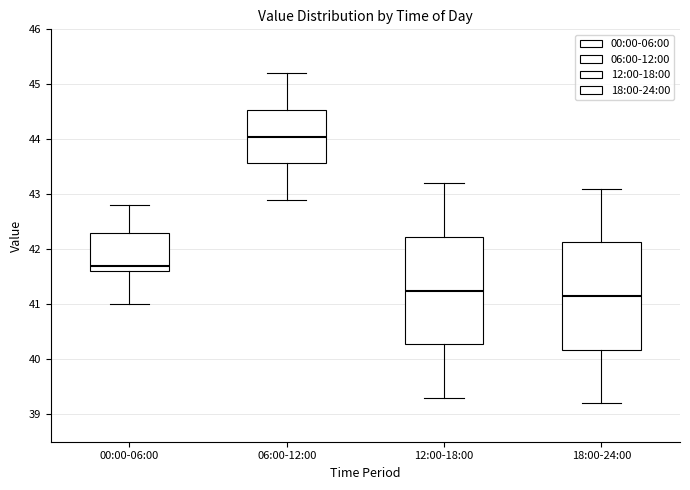

Which box has the highest median line?

06:00-12:00